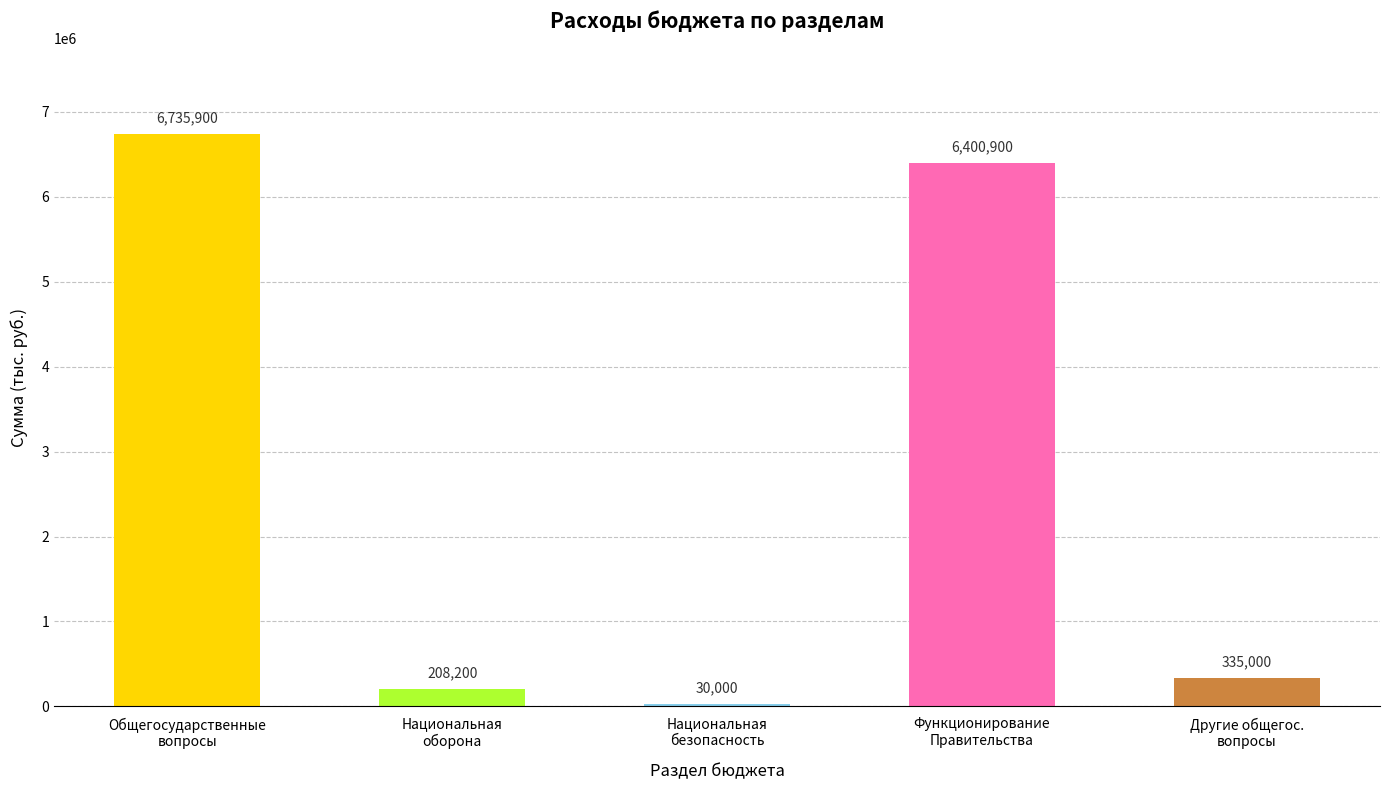

Reading left to right, list all the values displayed in this chart.

Общегосударственные
вопросы=6735900	Национальная
оборона=208200	Национальная
безопасность=30000	Функционирование
Правительства=6400900	Другие общегос.
вопросы=335000